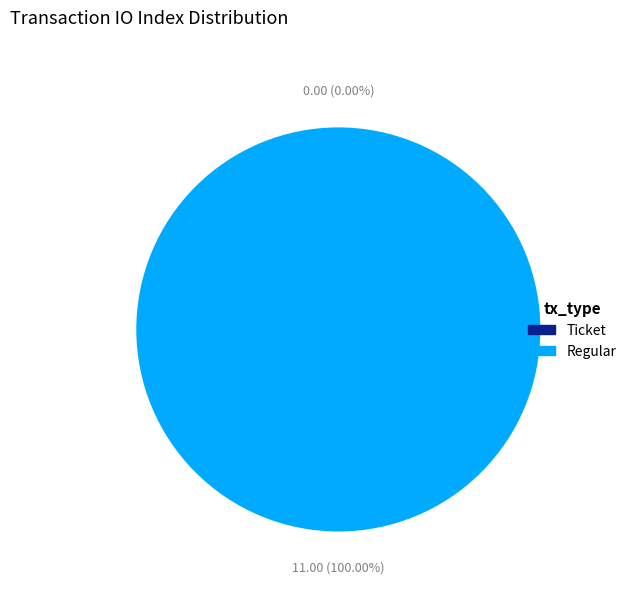

How many segments does this pie chart have?

2